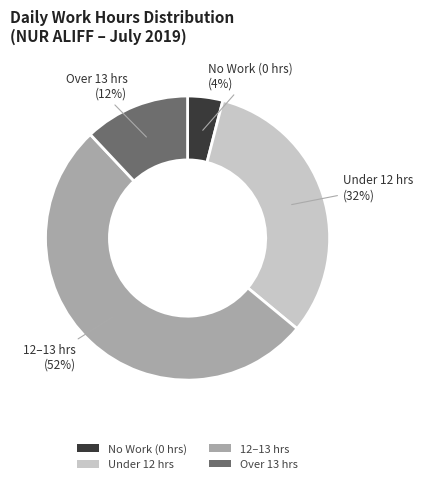

What percentage is the Under 12 hrs slice, to the nearest percent?

32%